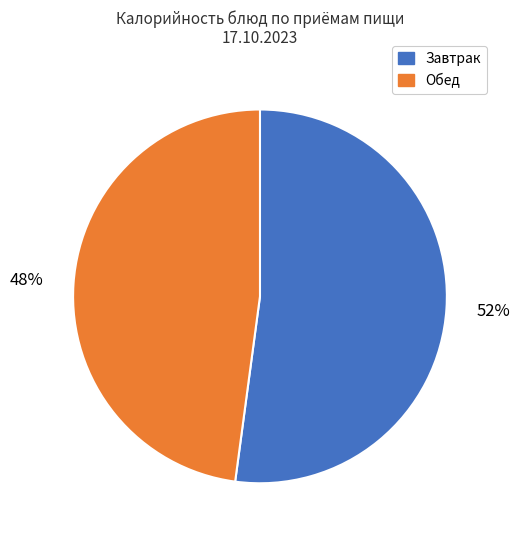

Does any single category account for the majority?

Yes